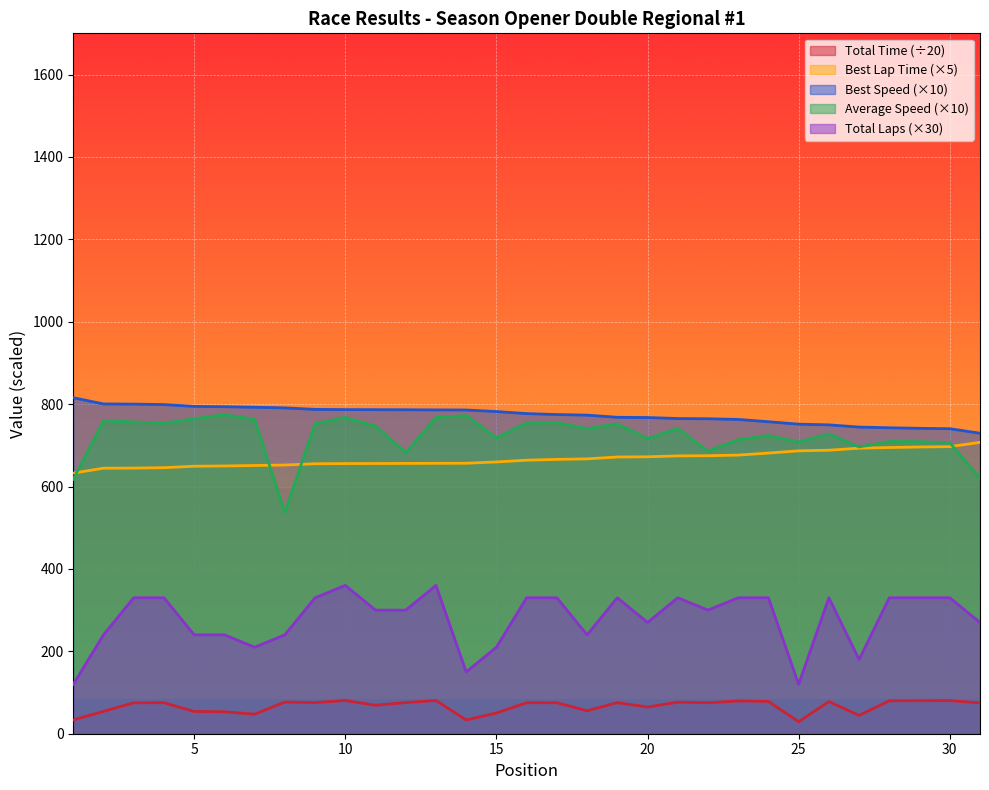

Read the Total Time value at 25.

29.1